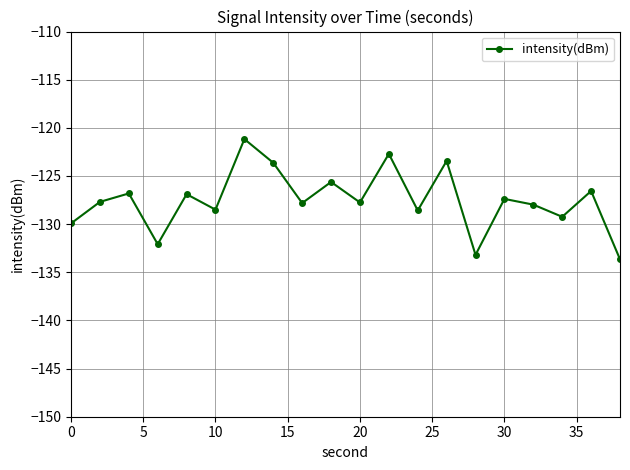

What is the difference between the second highest and minimum values?

11.0